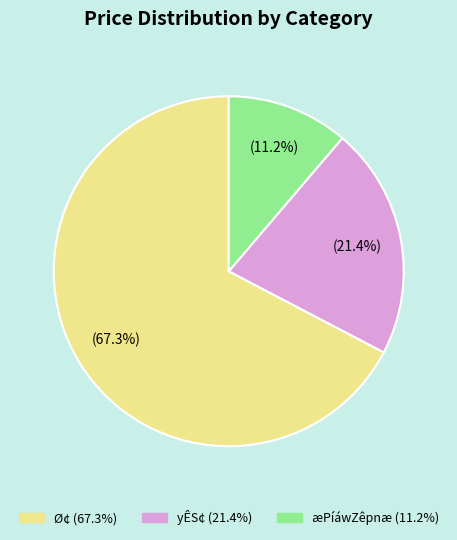

Is there a majority slice in this chart?

Yes